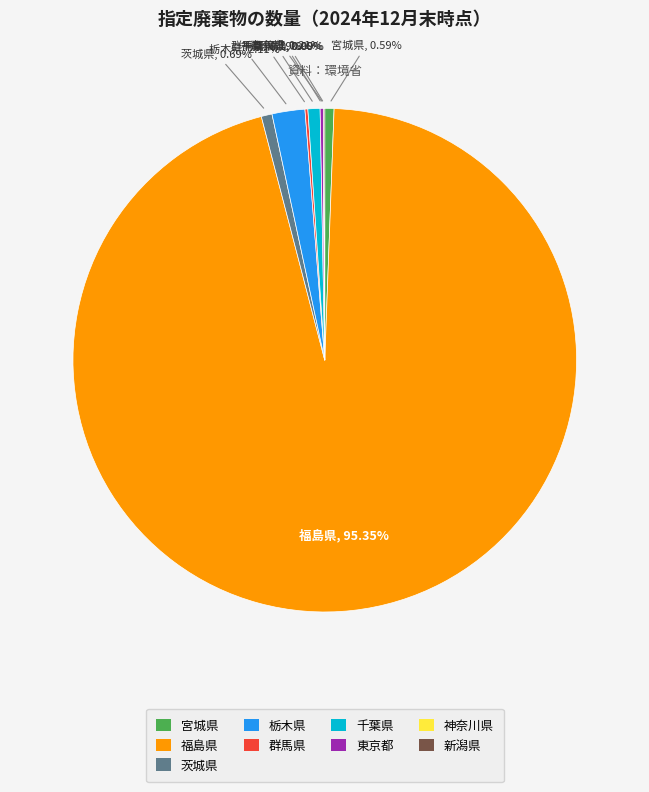

Is the sum of 栃木県 and 宮城県 greater than half?

No